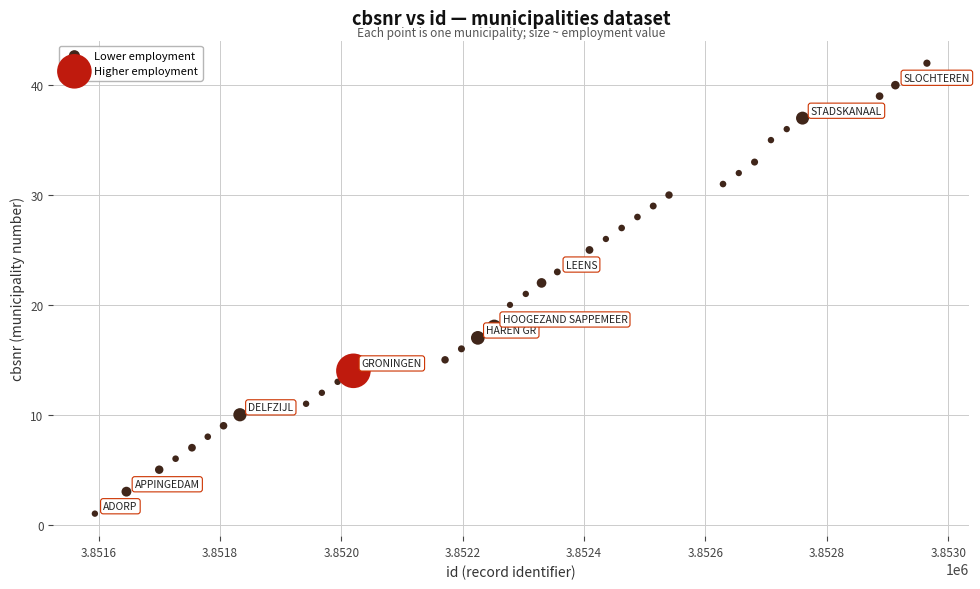

What are all the series names shown in the legend?

Lower employment, Higher employment